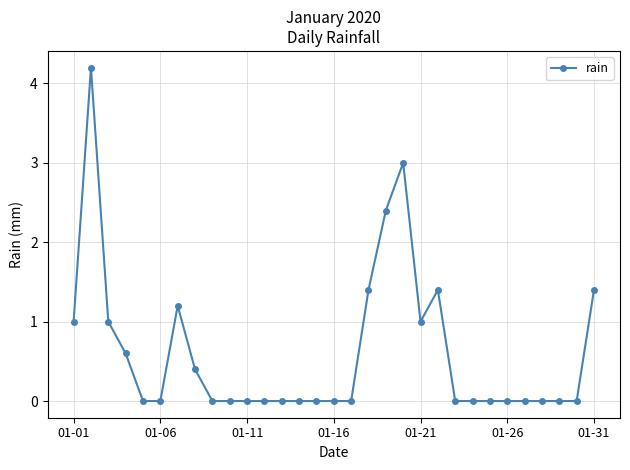

What is the average value?

0.6